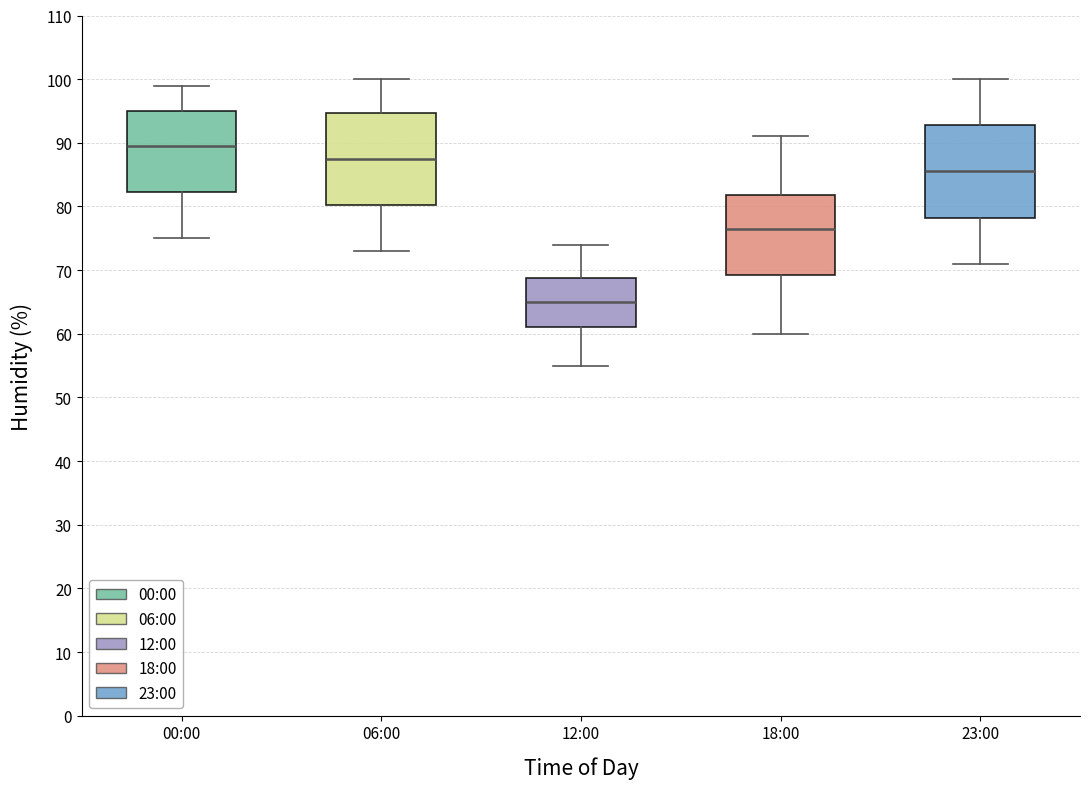

Which box has the highest median line?

00:00